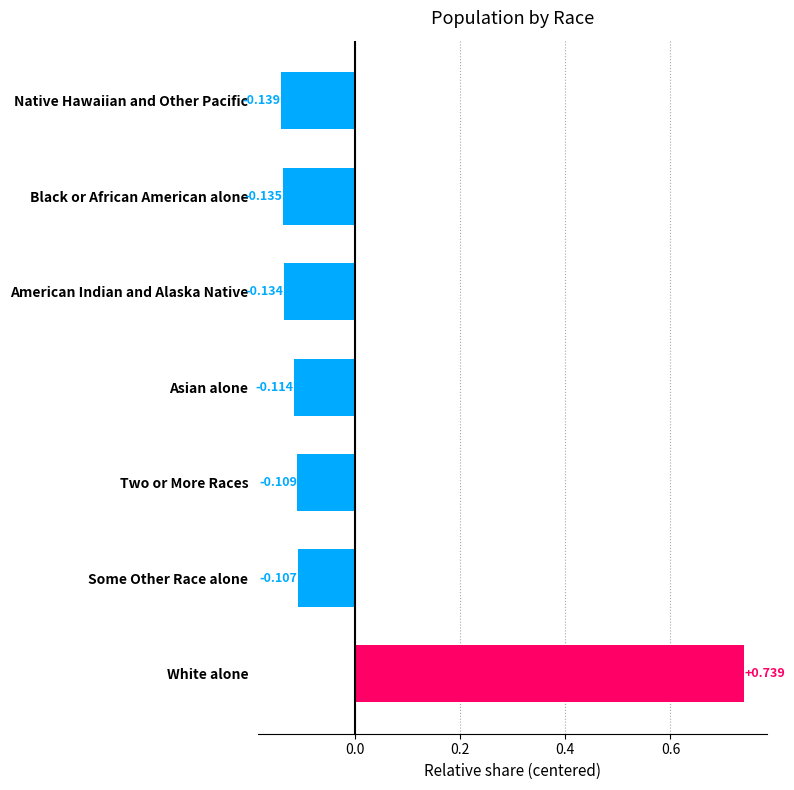

Where is the data nearest to the value 0?

Some Other Race alone